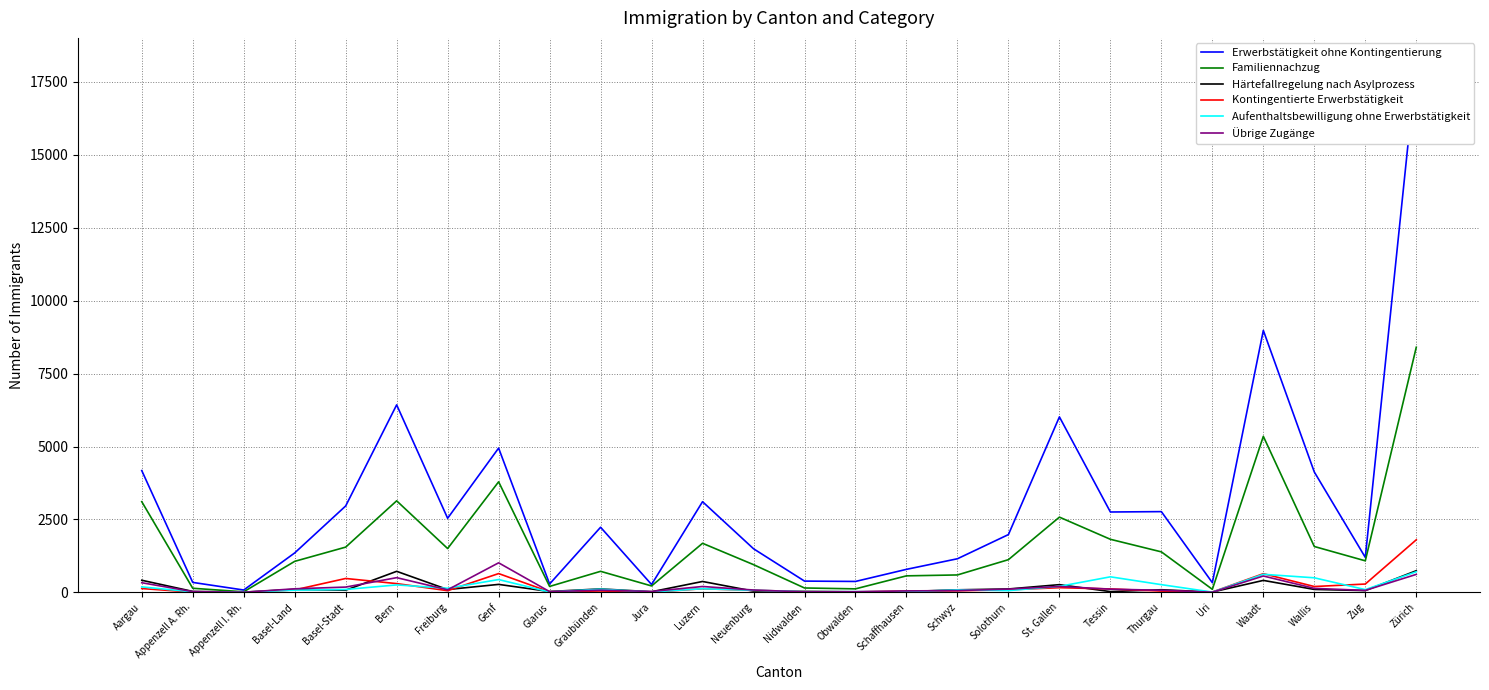

Is the value of Aufenthaltsbewilligung ohne Erwerbstätigkeit at Waadt greater than the value of Härtefallregelung nach Asylprozess at Solothurn?

Yes